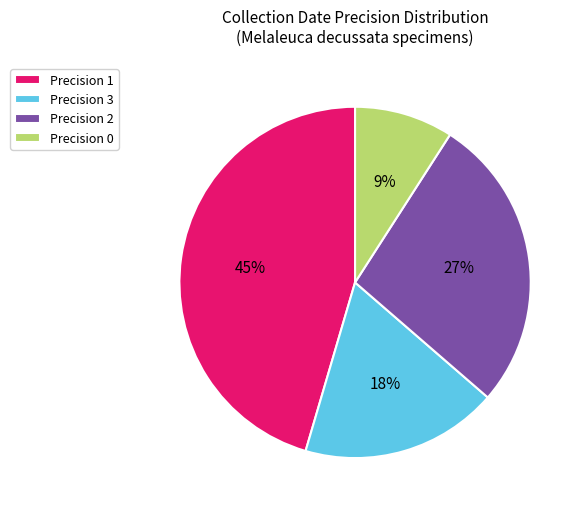

Which slice is the largest?

Precision 1